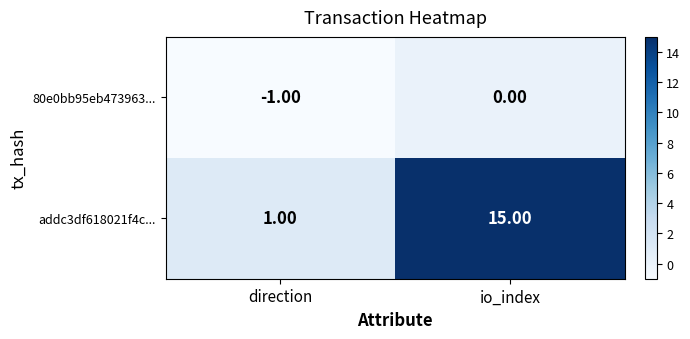

What is the sum of all addc3df618021f4c... values?

16